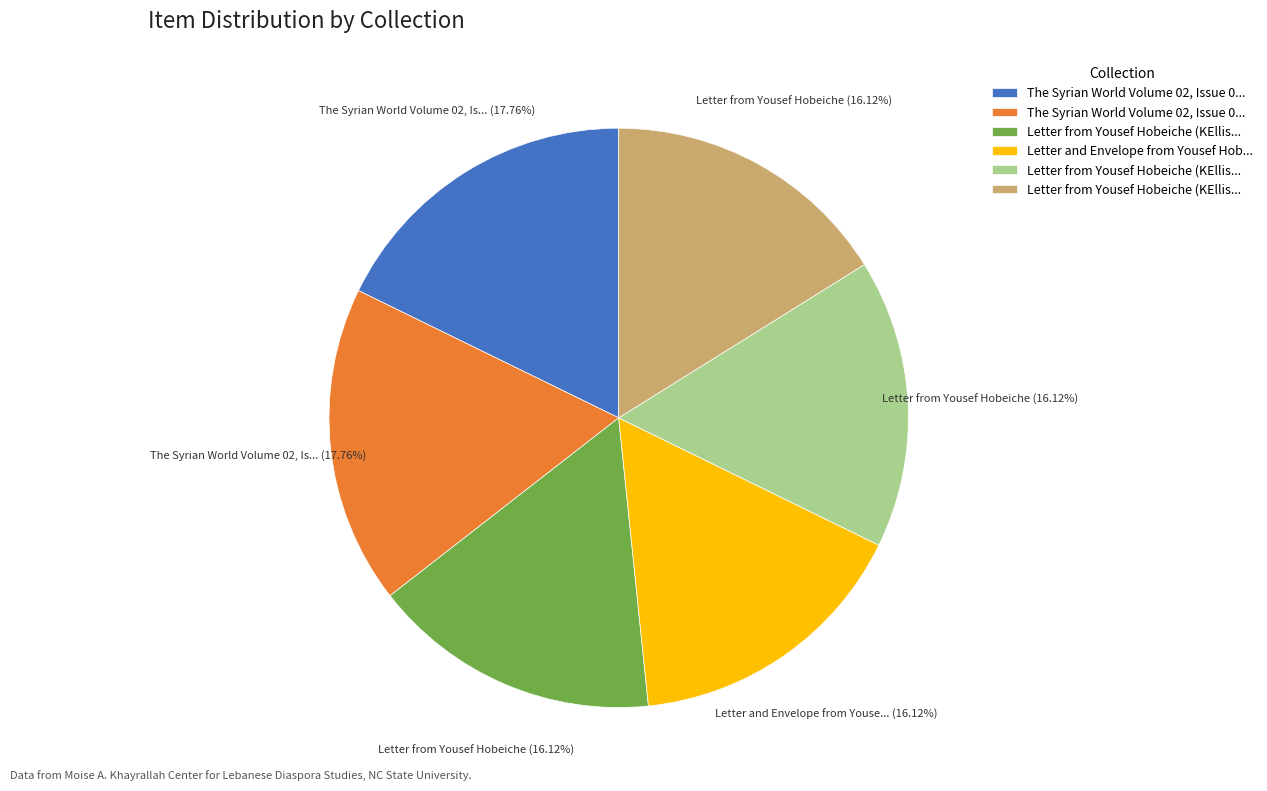

To the nearest percent, what is the average slice percentage?

17%